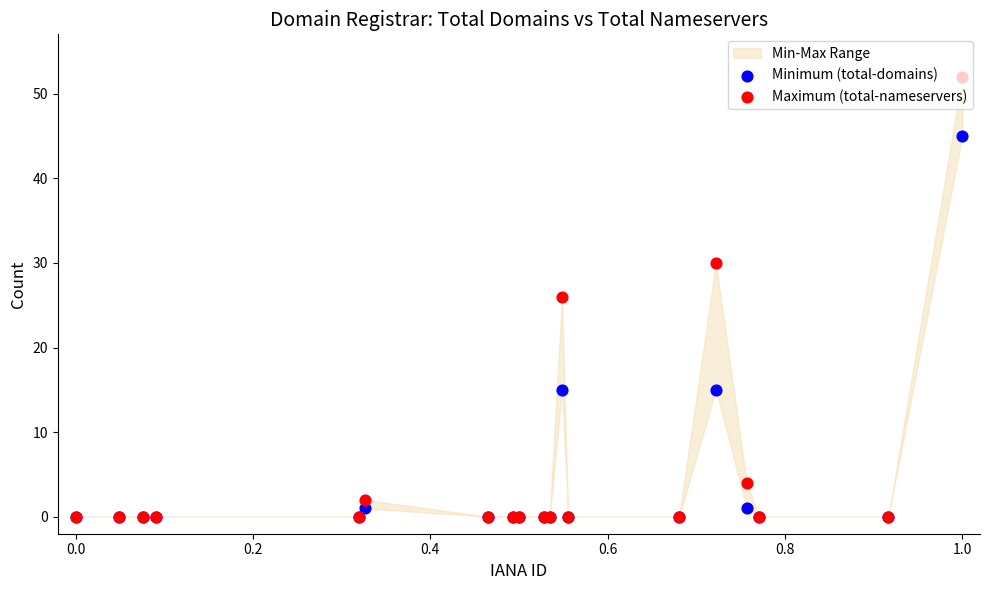

Which series reaches the minimum Y coordinate?

Minimum (total-domains)